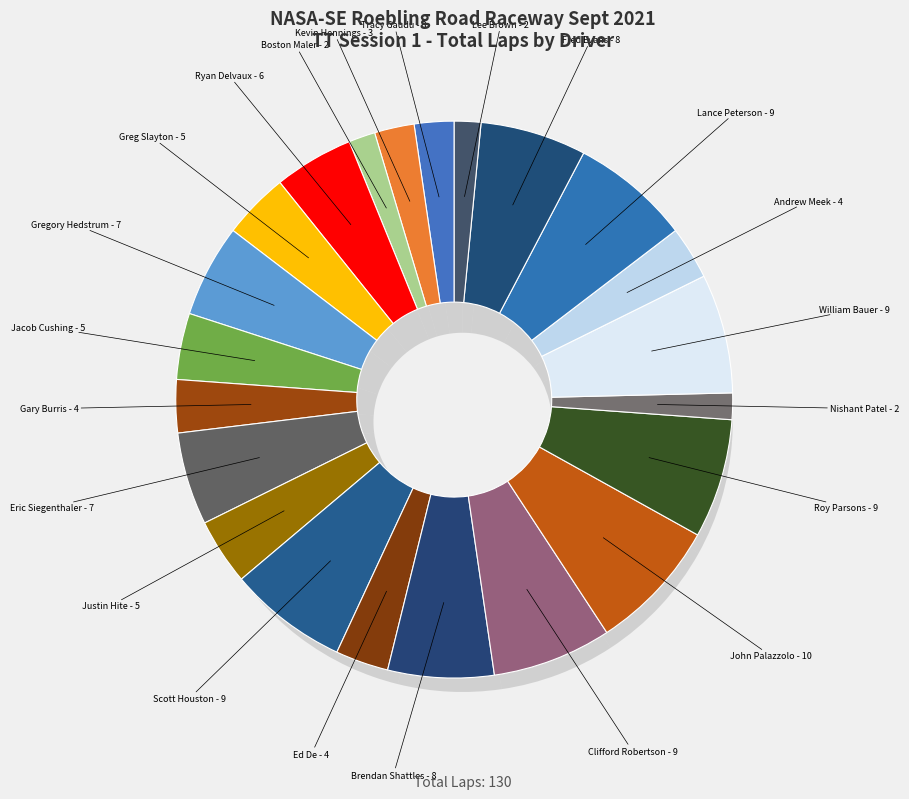

What is the change in value from Ryan Delvaux TT5 to Scott Houston TT5?

+3